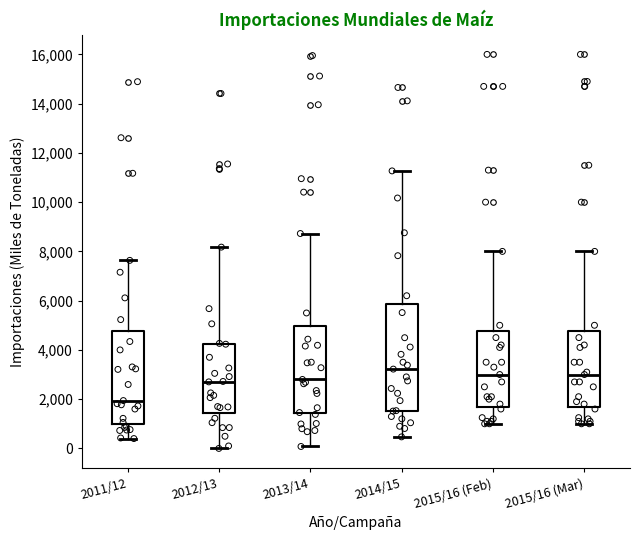

Reading left to right, read every box against the y-axis: the position of its median line, the range the box covers, and the ends of its whiskers. The values are not printed on the chart, so give them approximately, as read against the axis.

2011/12: median 2000, box 1000 to 4800, whiskers 400 to 7600
2012/13: median 2800, box 1400 to 4200, whiskers 0 to 8200
2013/14: median 2800, box 1400 to 5000, whiskers 0 to 8800
2014/15: median 3200, box 1600 to 5800, whiskers 400 to 11200
2015/16 (Feb): median 3000, box 1800 to 4800, whiskers 1000 to 8000
2015/16 (Mar): median 3000, box 1800 to 4800, whiskers 1000 to 8000